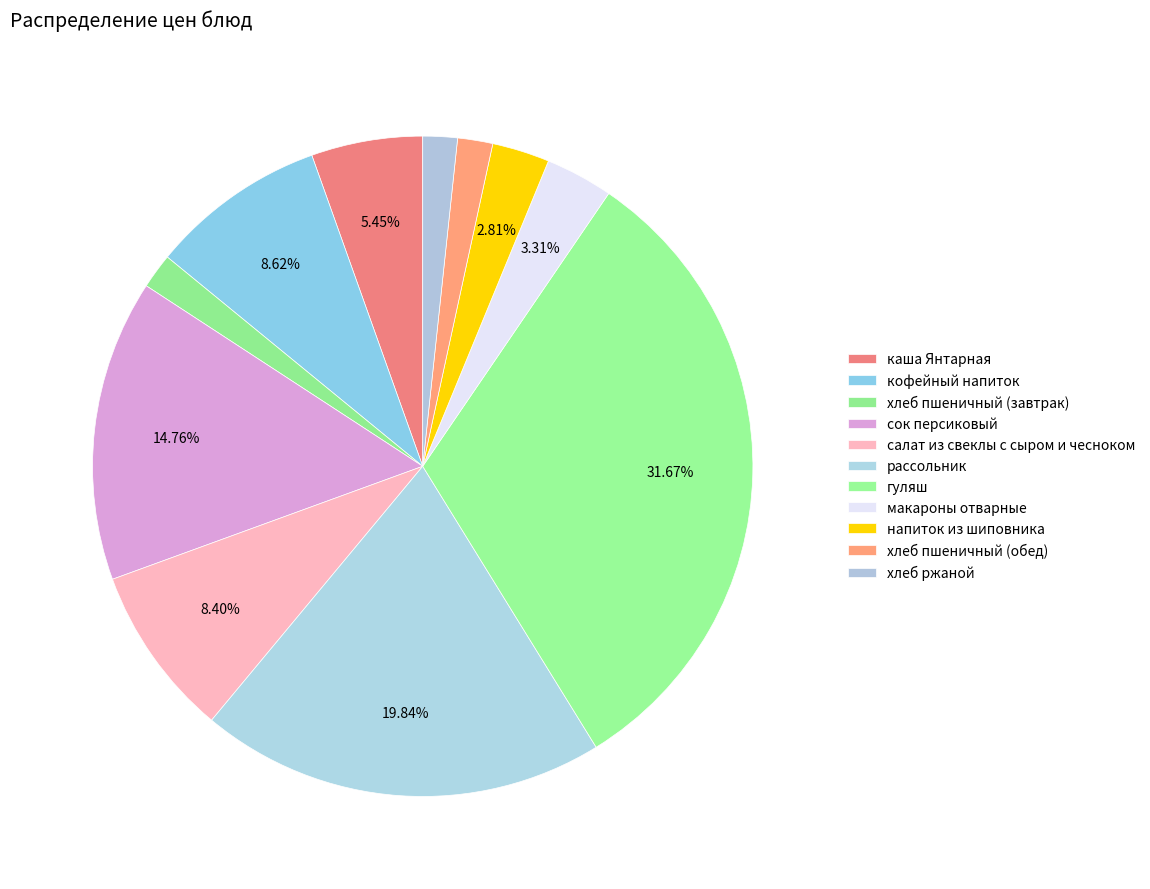

What is the change in value from гуляш to напиток из шиповника?

-94.1